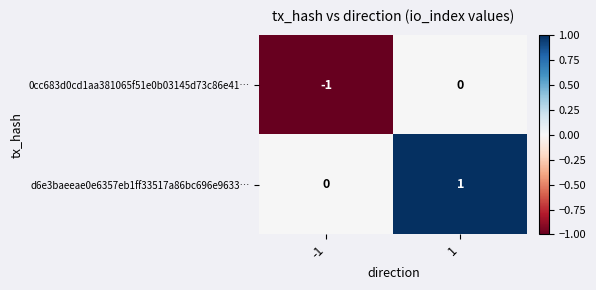

What is the maximum value shown in the chart?

1